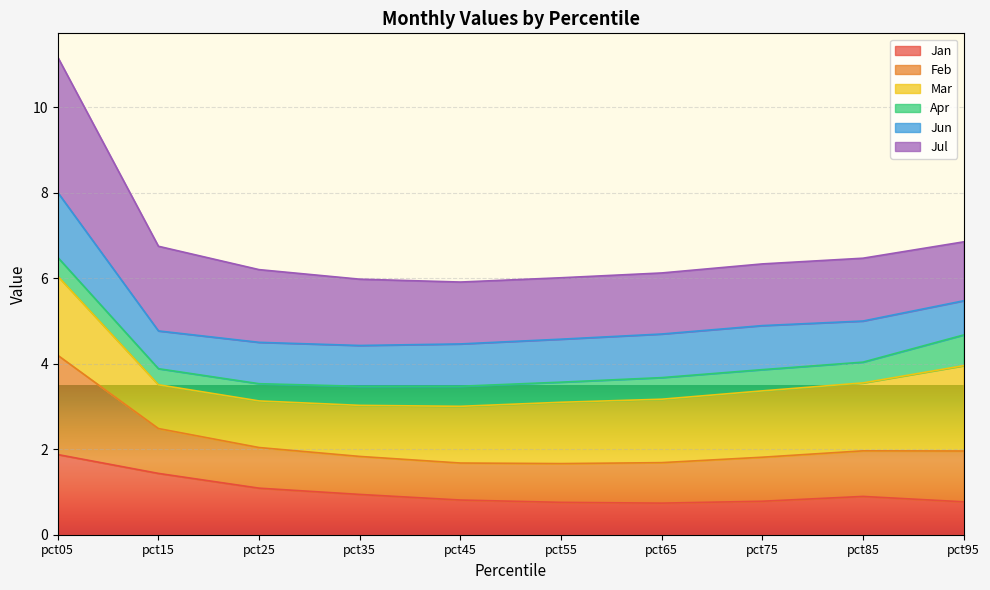

What is the difference between the highest and lowest values at pct95?

6.1